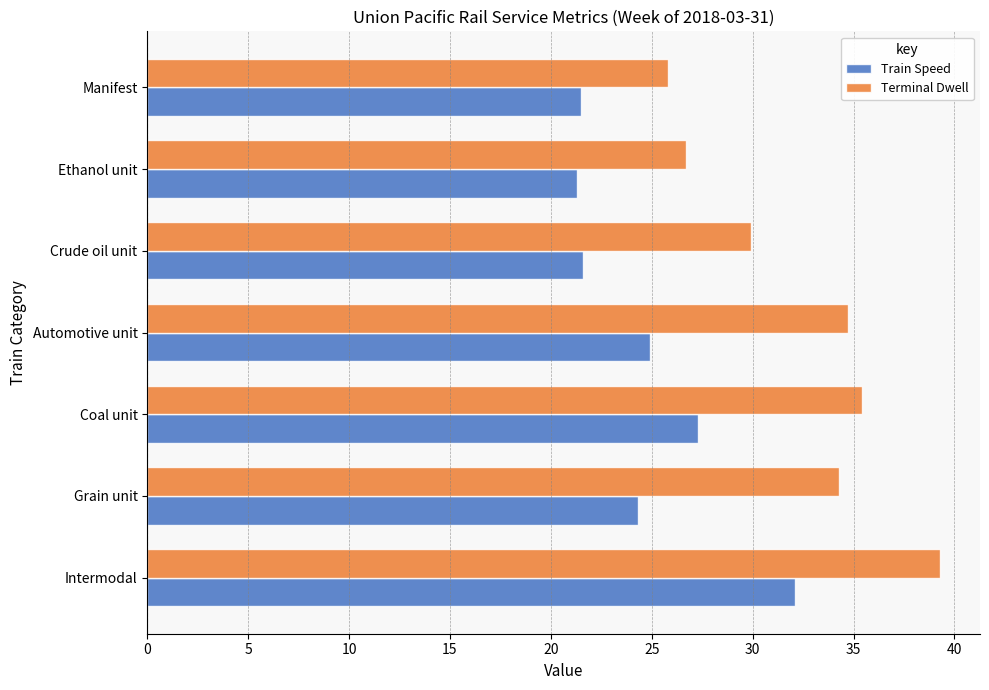

Rank the categories by Terminal Dwell value from highest to lowest.

Intermodal, Coal unit, Automotive unit, Grain unit, Crude oil unit, Ethanol unit, Manifest